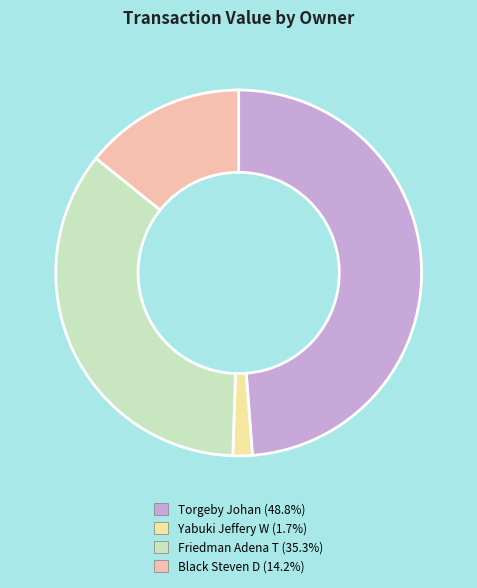

Rank the categories by value from lowest to highest.

Yabuki Jeffery W, Black Steven D, Friedman Adena T, Torgeby Johan